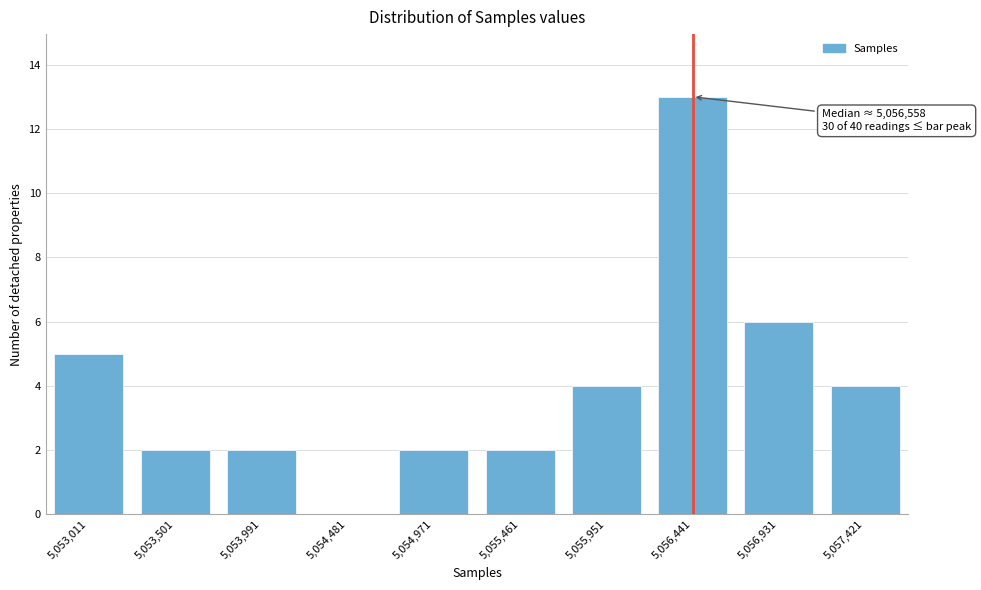

Reading left to right, transcribe all the data shown in this chart.

5,053,011=5	5,053,501=2	5,053,991=2	5,054,481=0	5,054,971=2	5,055,461=2	5,055,951=4	5,056,441=13	5,056,931=6	5,057,421=4